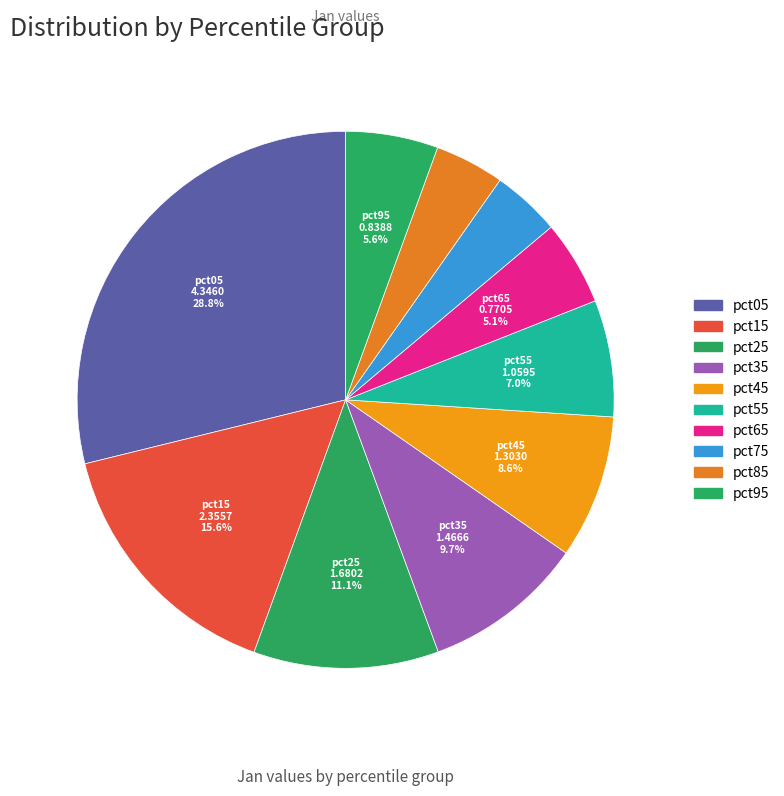

How many segments does this pie chart have?

10